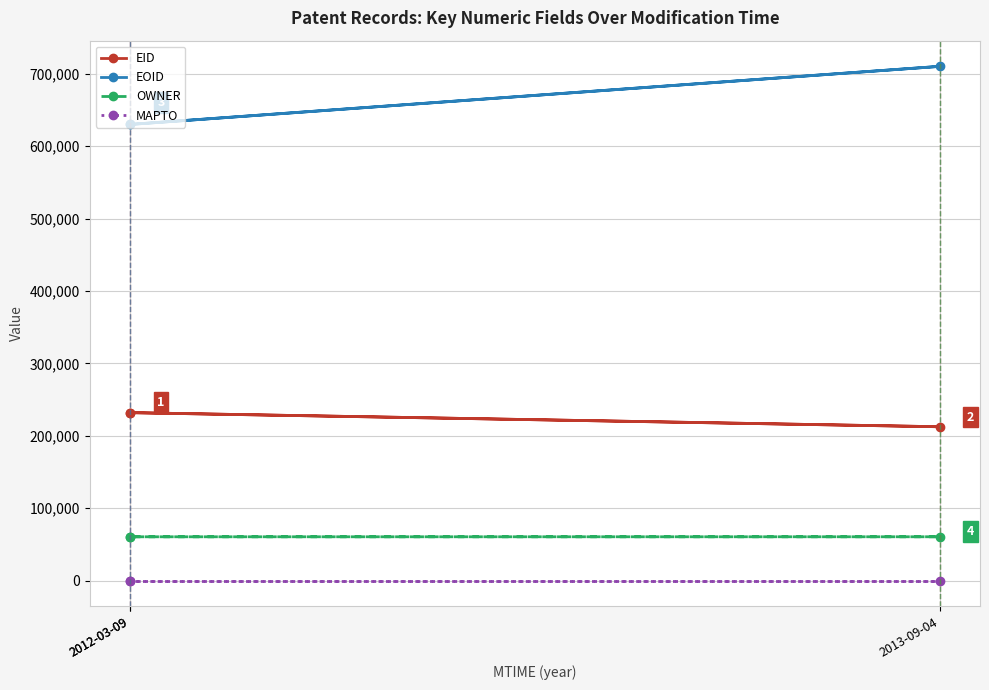

Rank the series at 2013-09-04 from lowest to highest value.

MAPTO, OWNER, EID, EOID